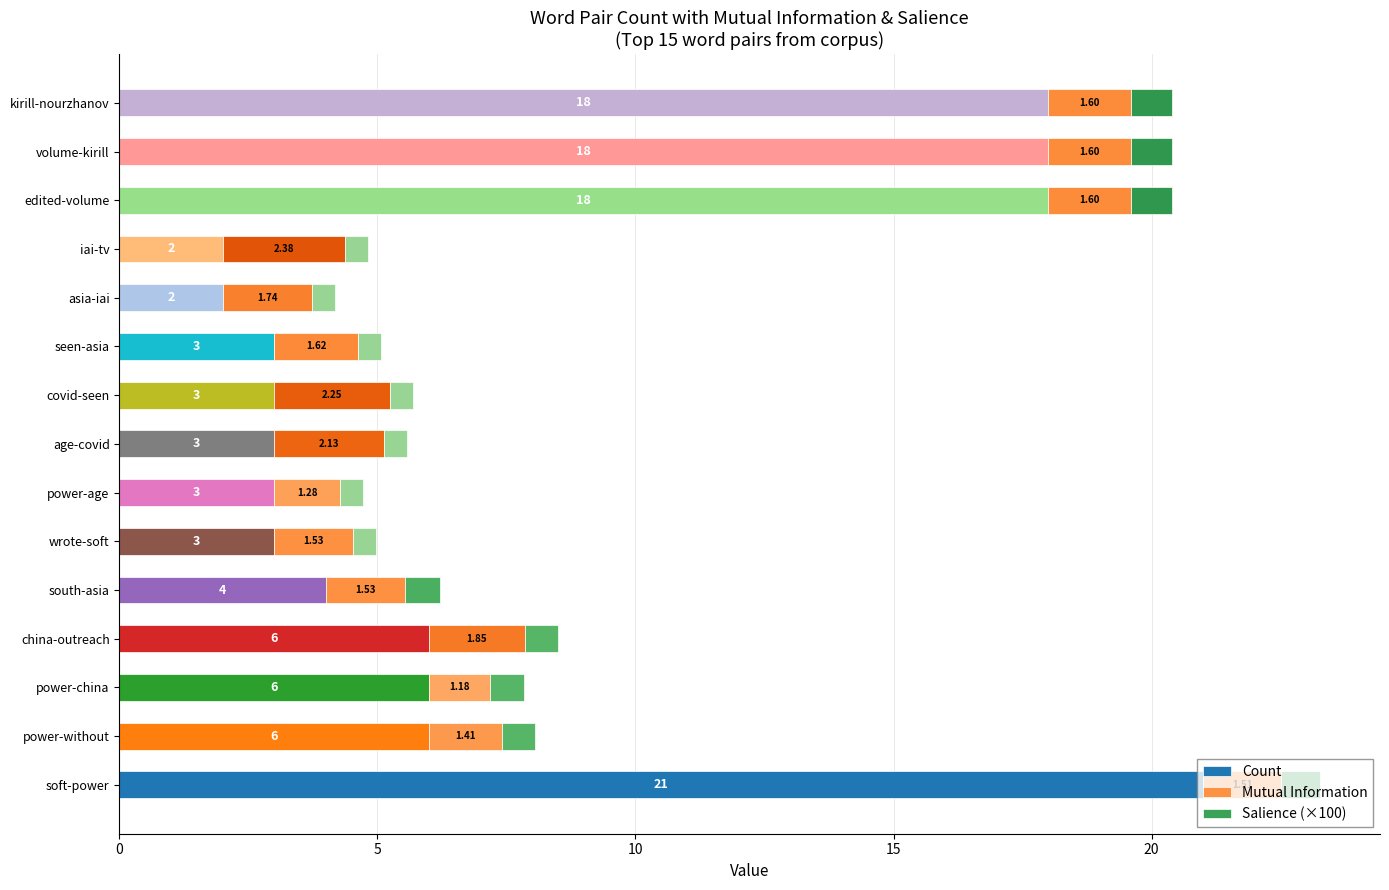

What are all the series names shown in the legend?

Count, Mutual Information, Salience (×100)